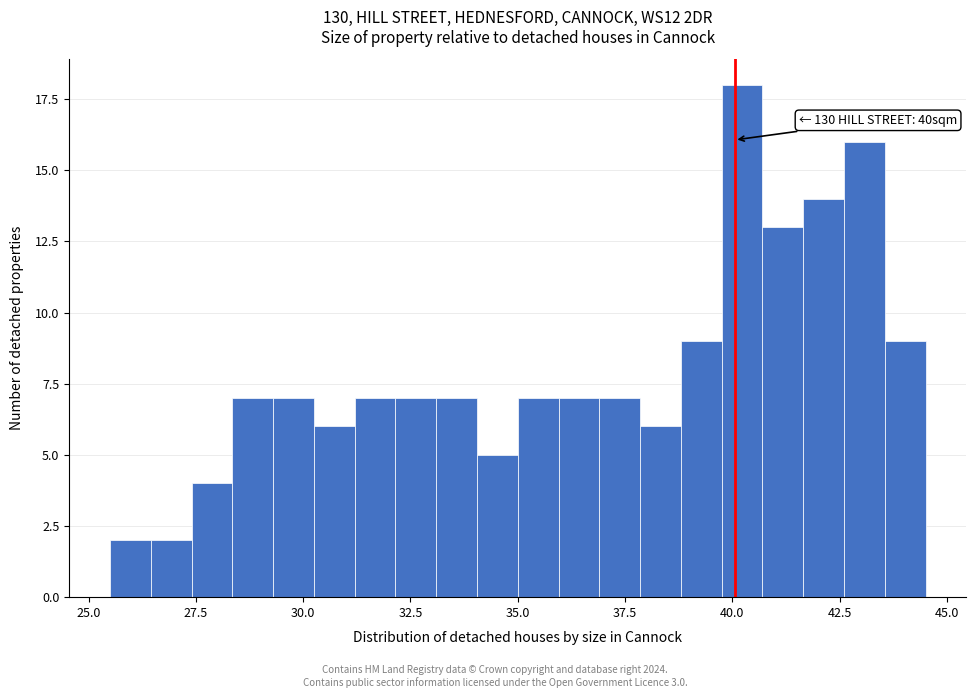

Around what value on the x-axis is the tallest bar? Give the approximate position of its centre, as read against the axis.

40.0